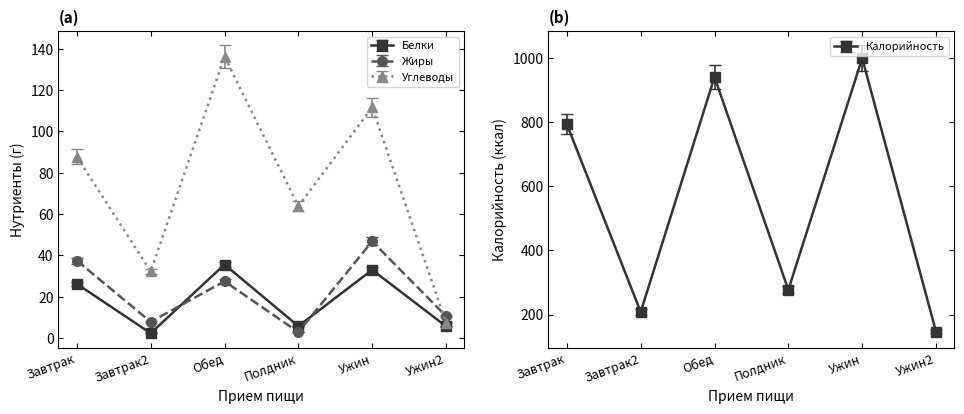

What are all the series names shown in the legend?

Калорийность, Белки, Жиры, Углеводы